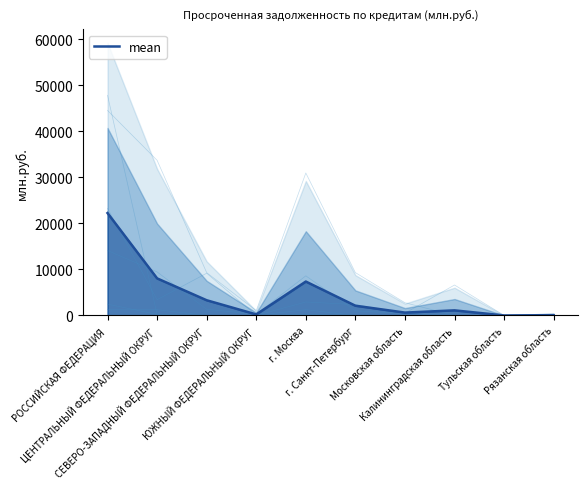

Which has a higher value, г. Санкт-Петербург or РОССИЙСКАЯ ФЕДЕРАЦИЯ?

РОССИЙСКАЯ ФЕДЕРАЦИЯ